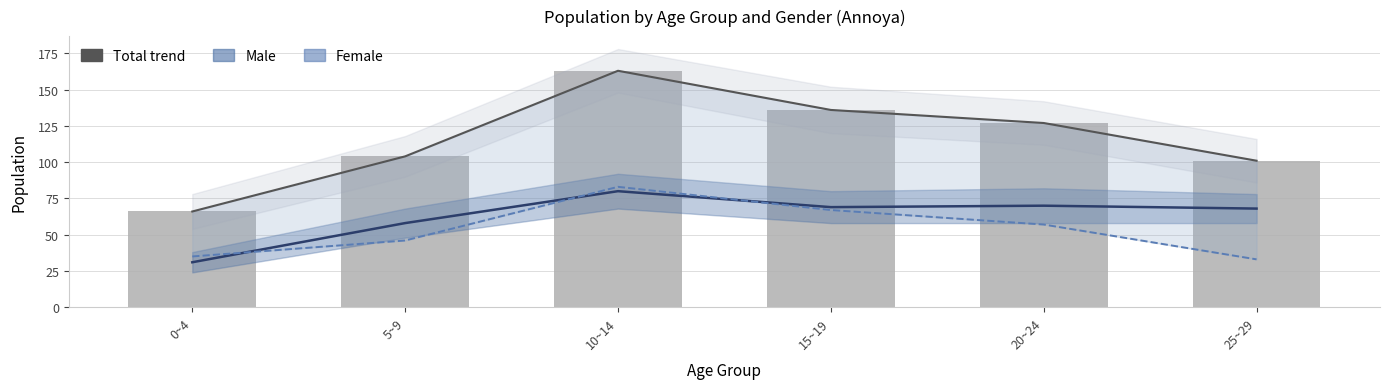

At which label does Total trend first exceed 127?

10~14